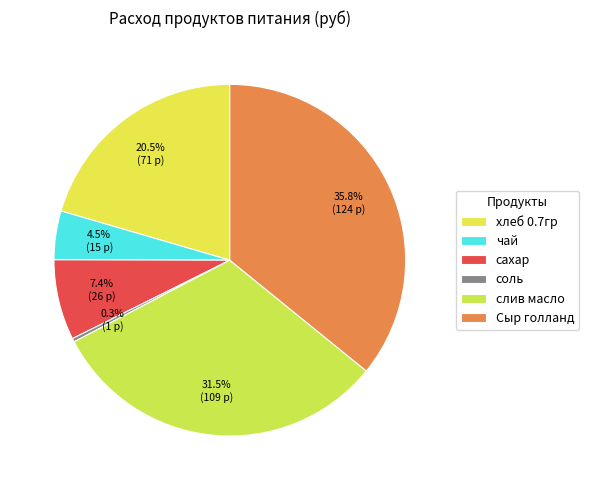

The сахар slice represents 7% of the pie. True or false?

True